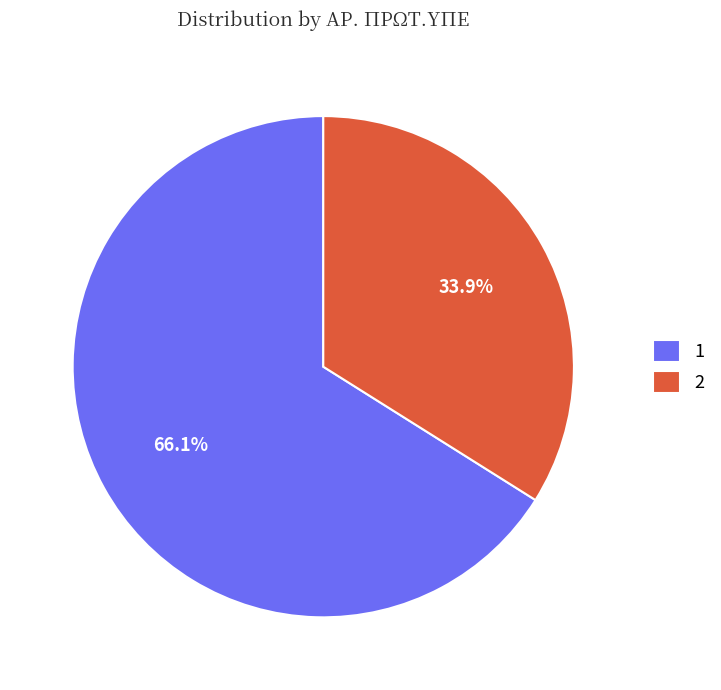

Combined, do 2 and 1 account for over 50%?

Yes